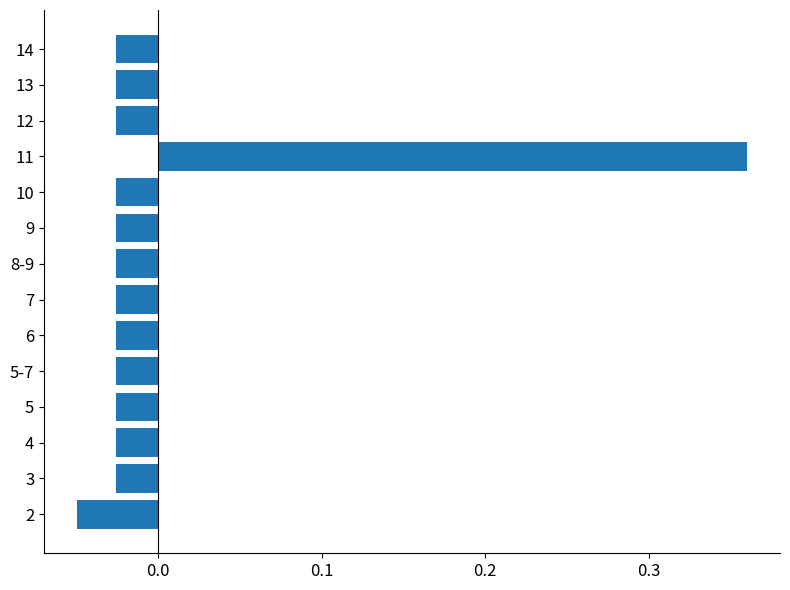

Which category has the highest value across all series?

11